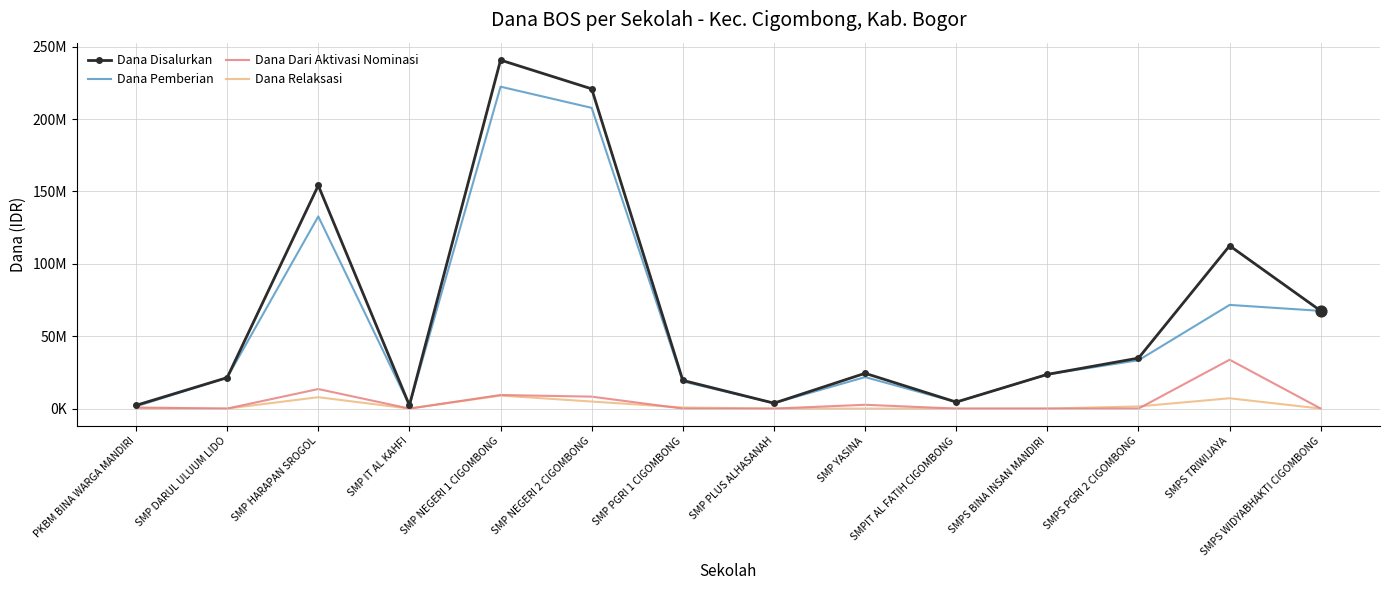

Which series has the largest total across all categories?

Dana Disalurkan